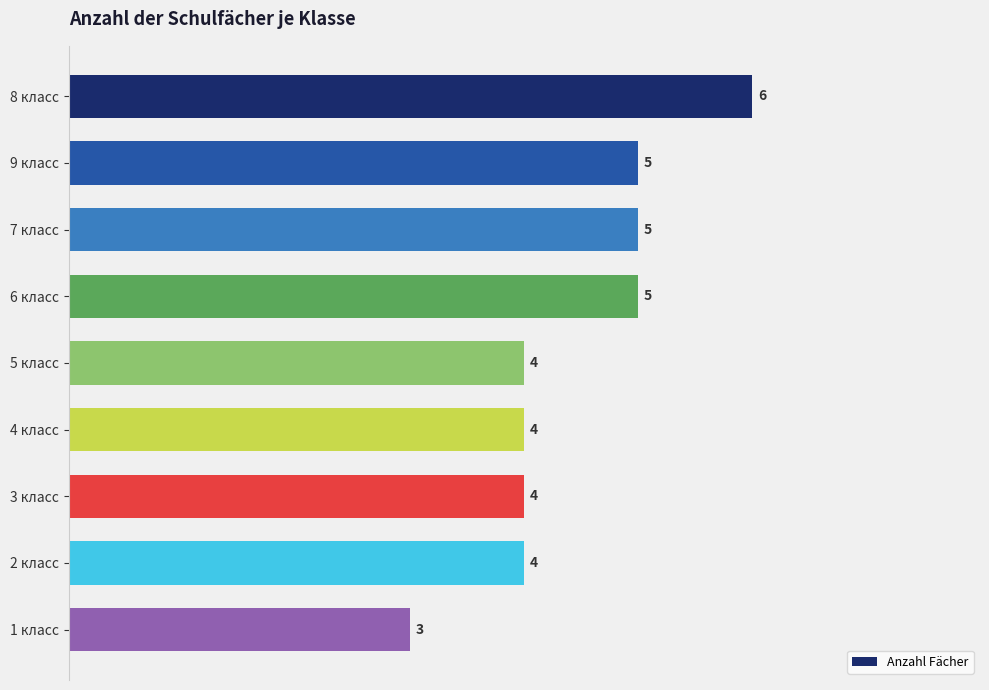

What is the maximum value shown in the chart?

6